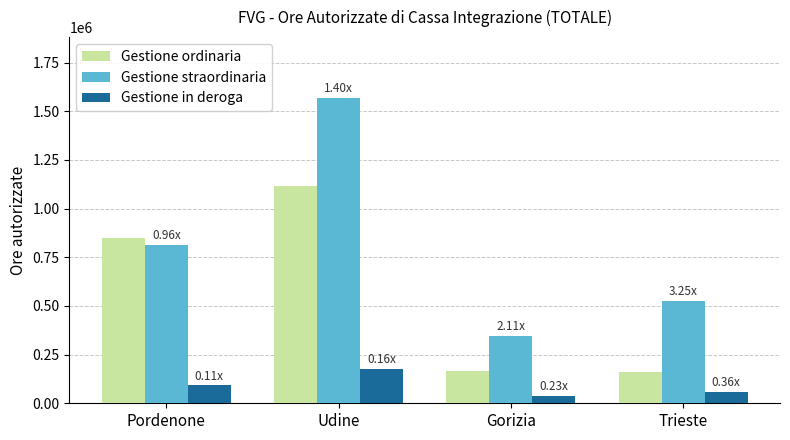

Between Pordenone and Udine, which series saw the biggest shift?

Gestione straordinaria